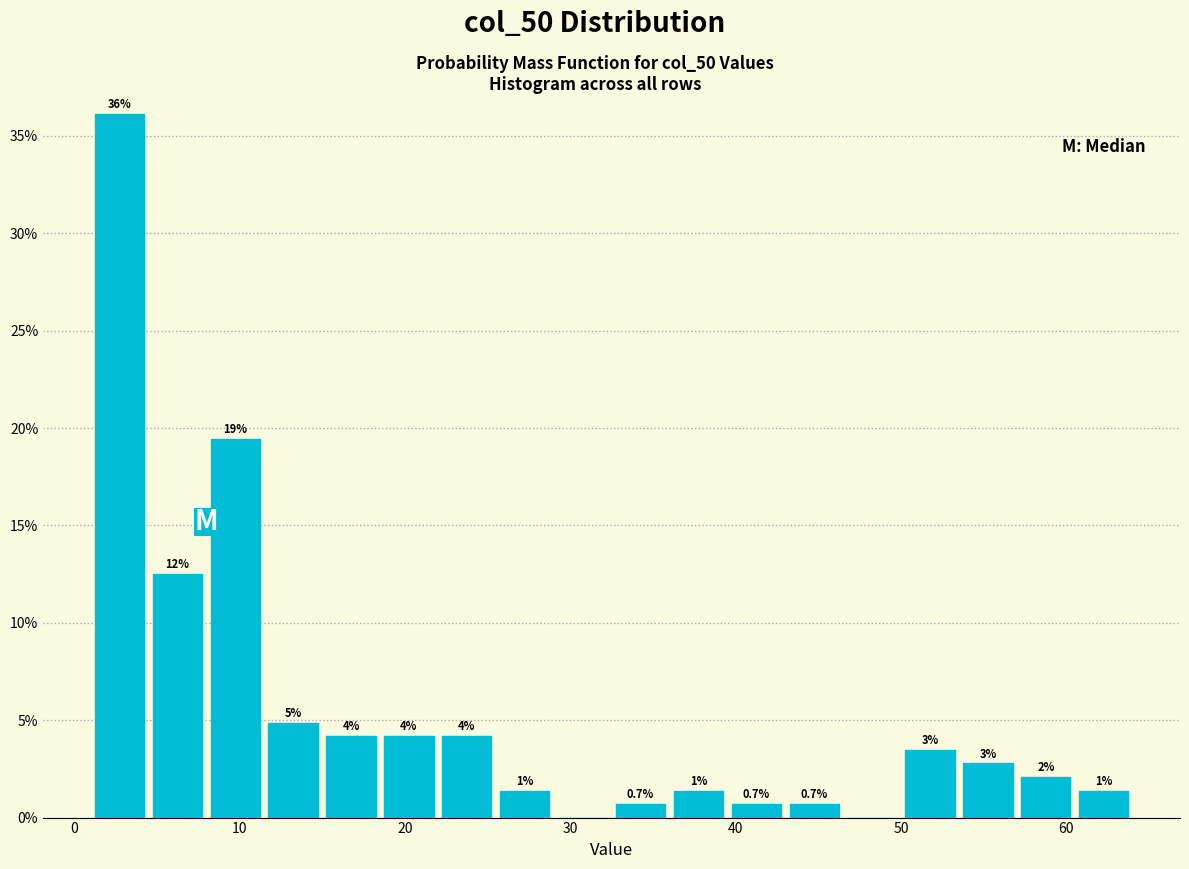

Read against the x-axis, roughly where is the centre of the tallest bar?

3